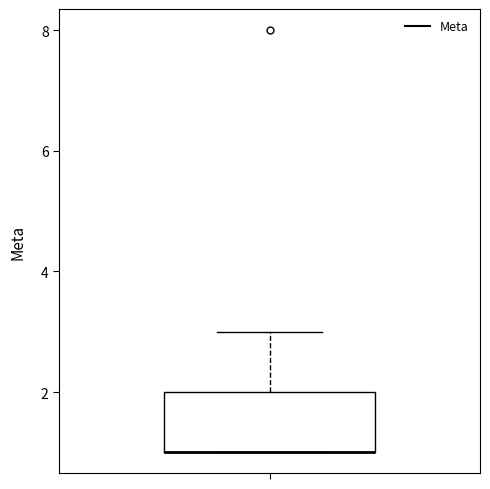

Transcribe this box plot: give where the median line is, the range the box spans, and where the two whiskers end, as read against the y-axis. The values are not printed on the chart, so give them approximately, as read against the axis.

median 1 (drawn on the box's lower edge), box 1 to 2, whiskers 1 to 3